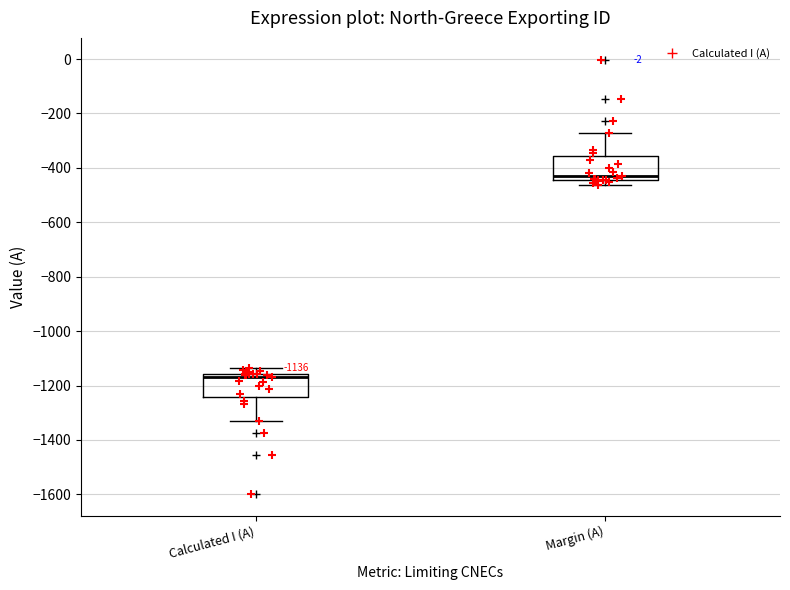

Which box's median line is the lowest?

Calculated I (A)